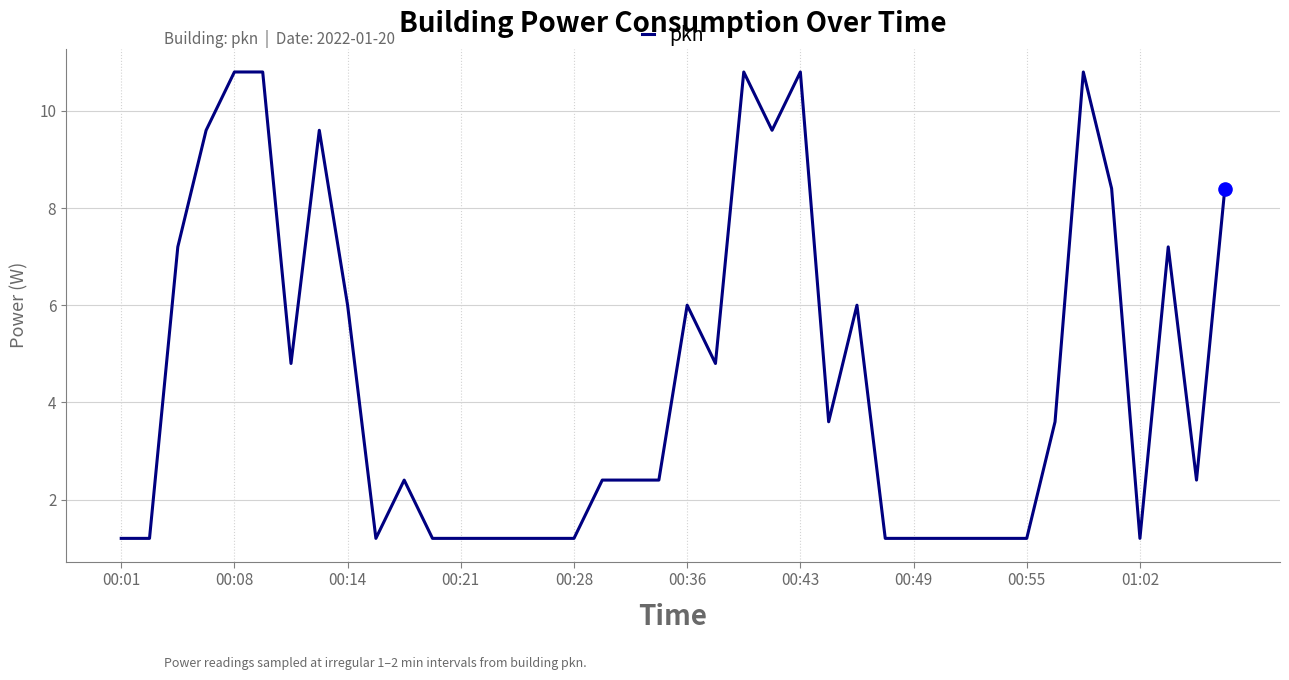

What is the greatest value displayed?

10.8